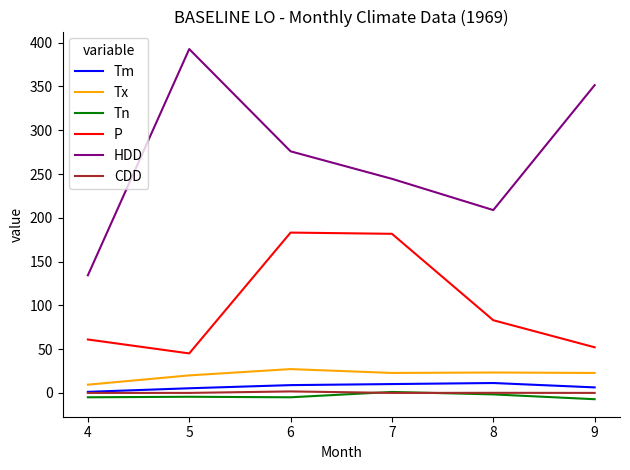

The HDD series shows 121.7 at 9. True or false?

False